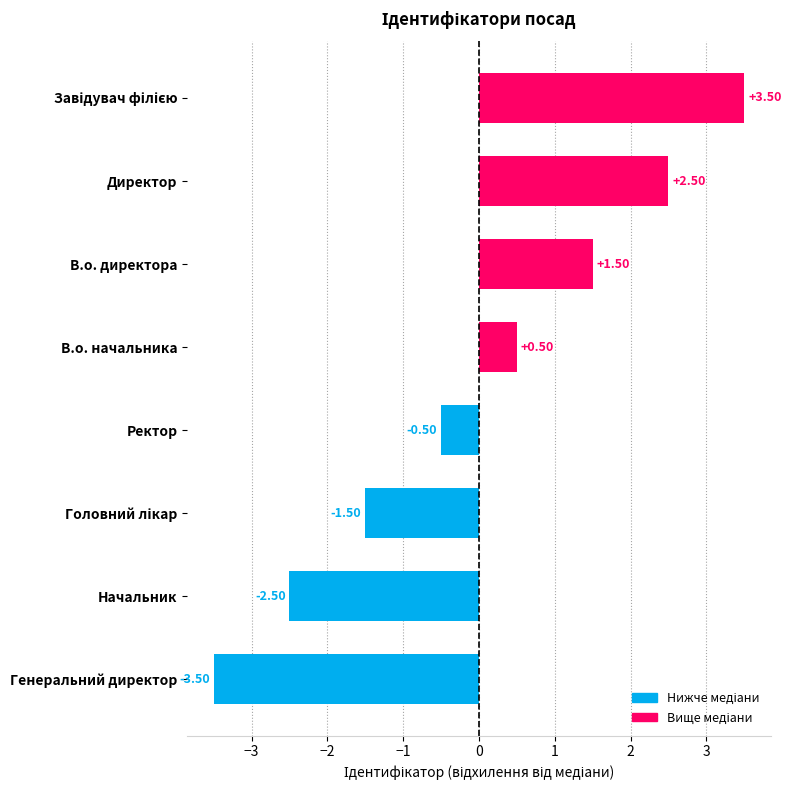

What is the difference between the maximum and minimum values?

7.0